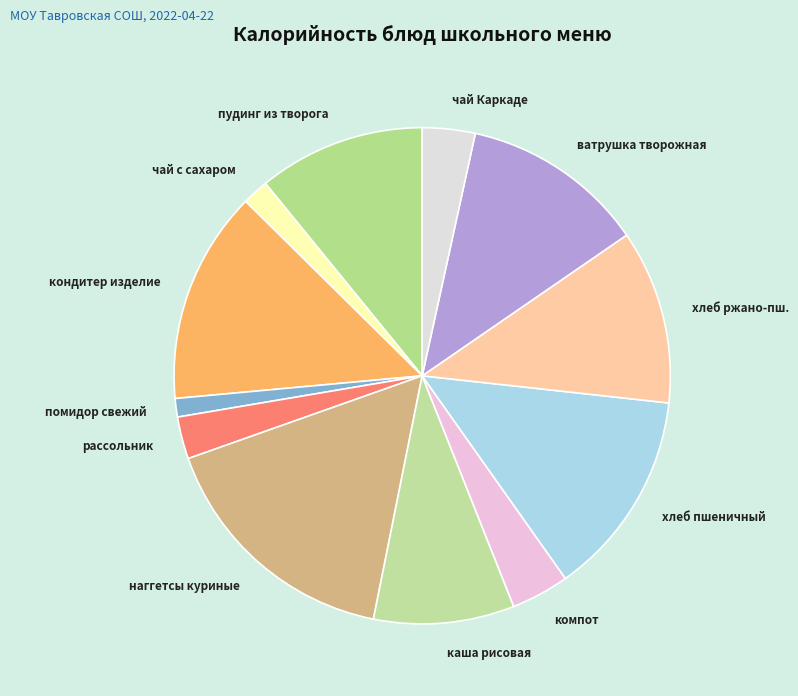

How many slices are in this pie chart?

12